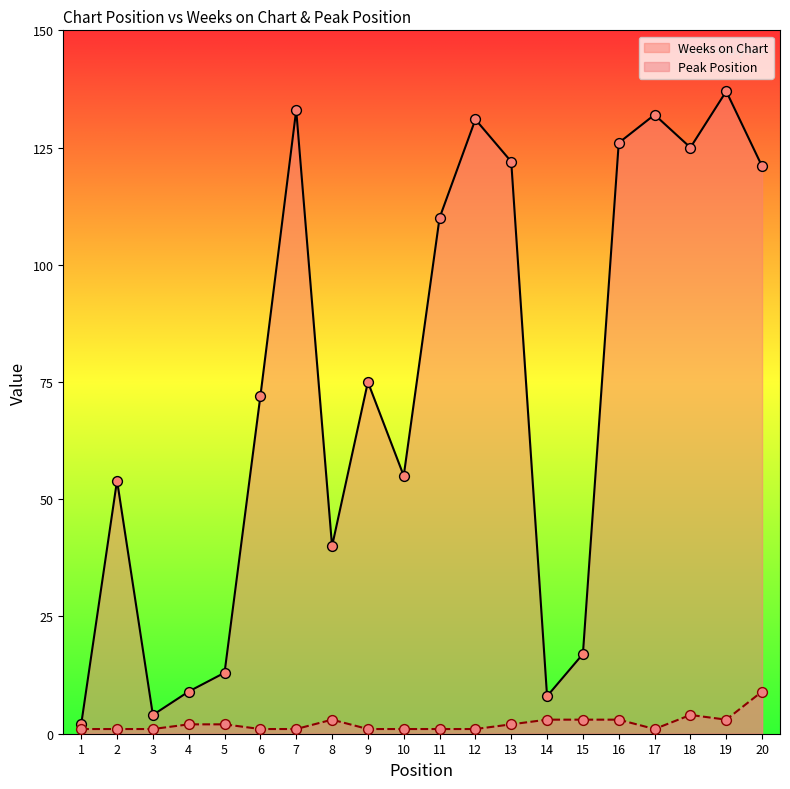

At how many categories does at least one series exceed 28?

14